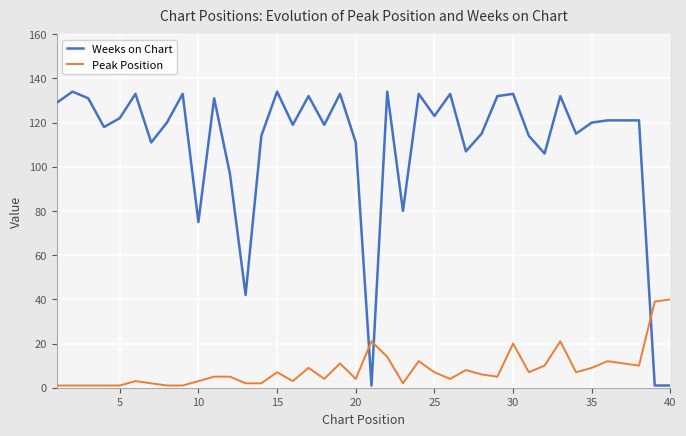

What is the maximum value for Peak Position?

40